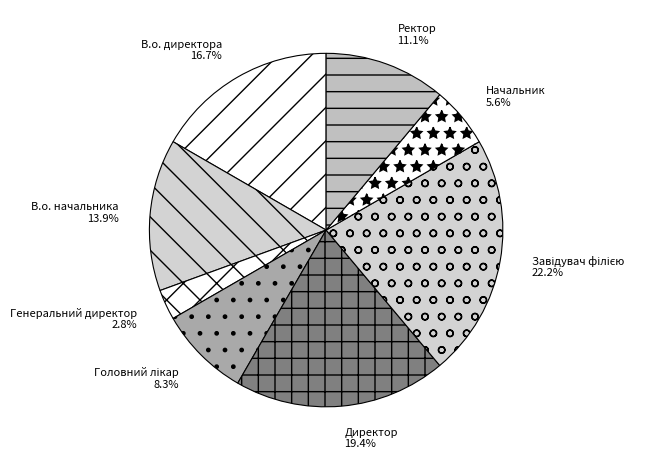

What percentage is the Ректор slice, to the nearest percent?

11%